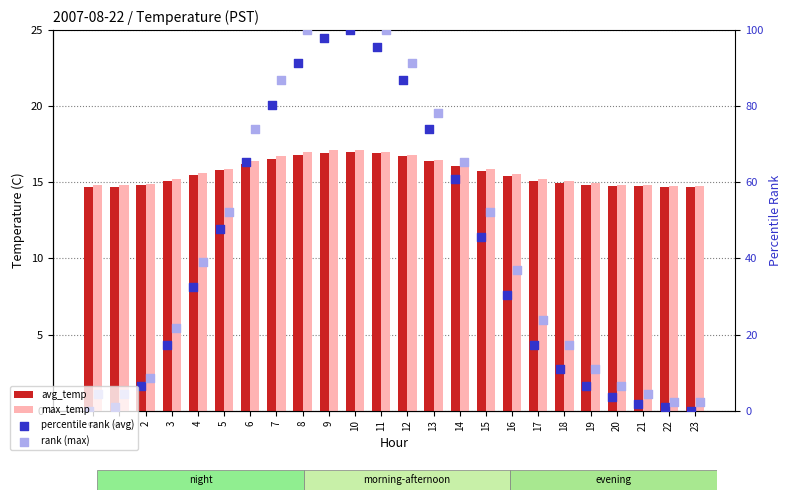

Which series contains the highest Y value?

rank (max)